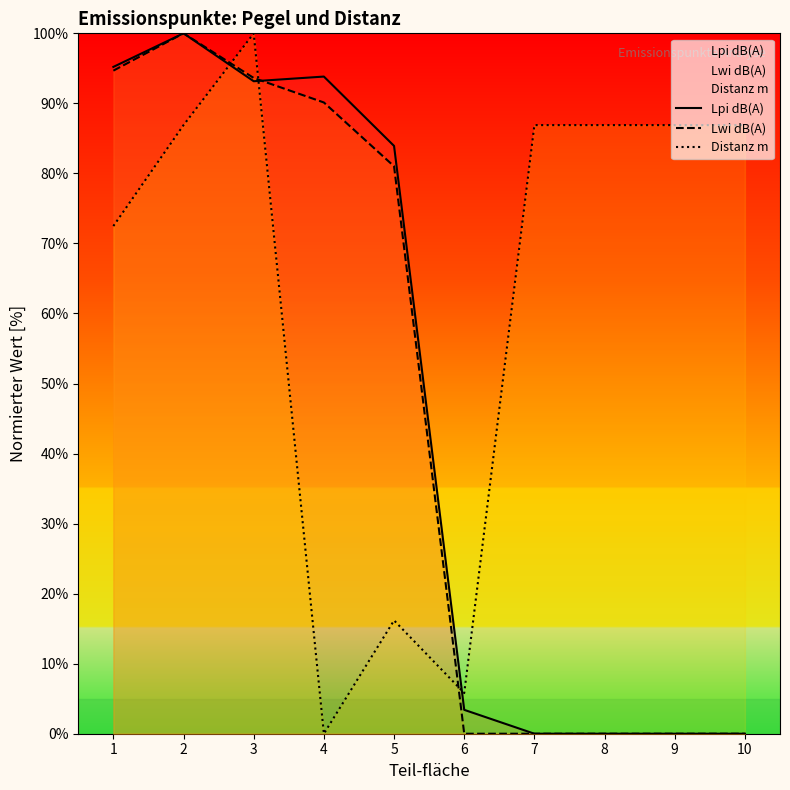

True or false: Distanz m has a value of 68.5 at 3.

False